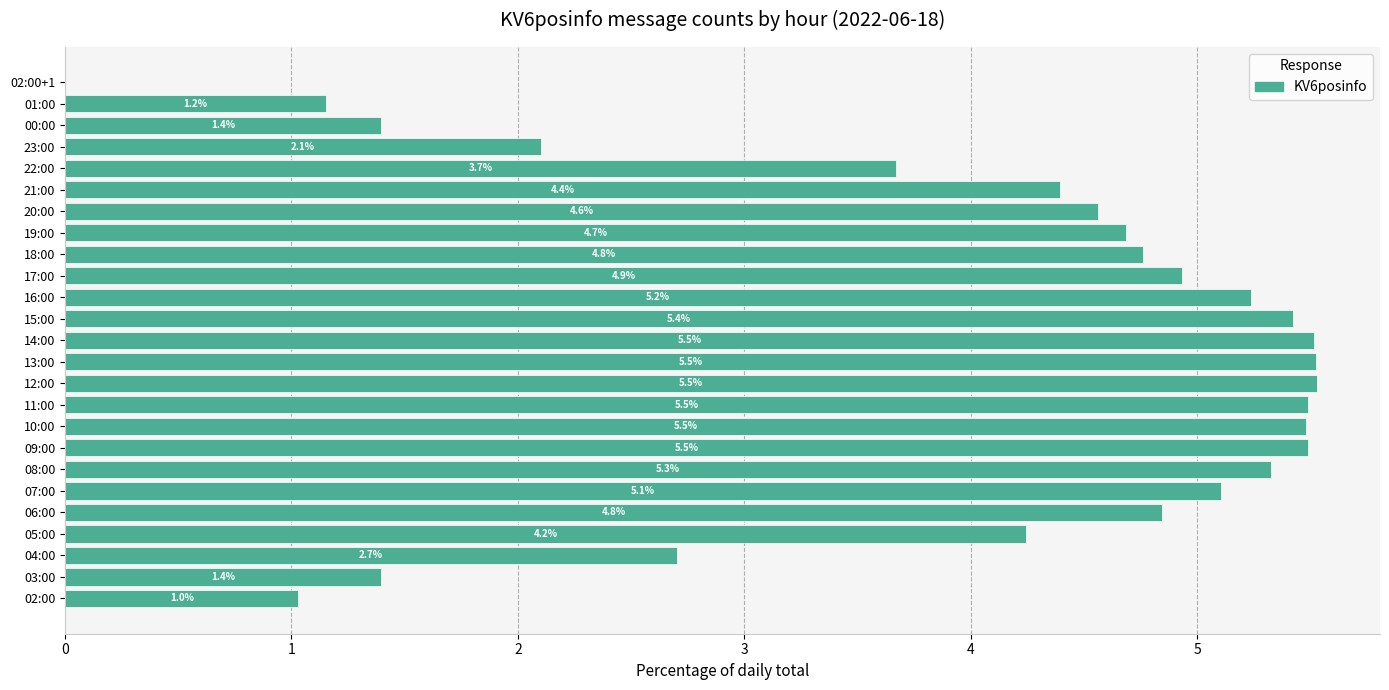

The value at 22:00 is 3.7. True or false?

True